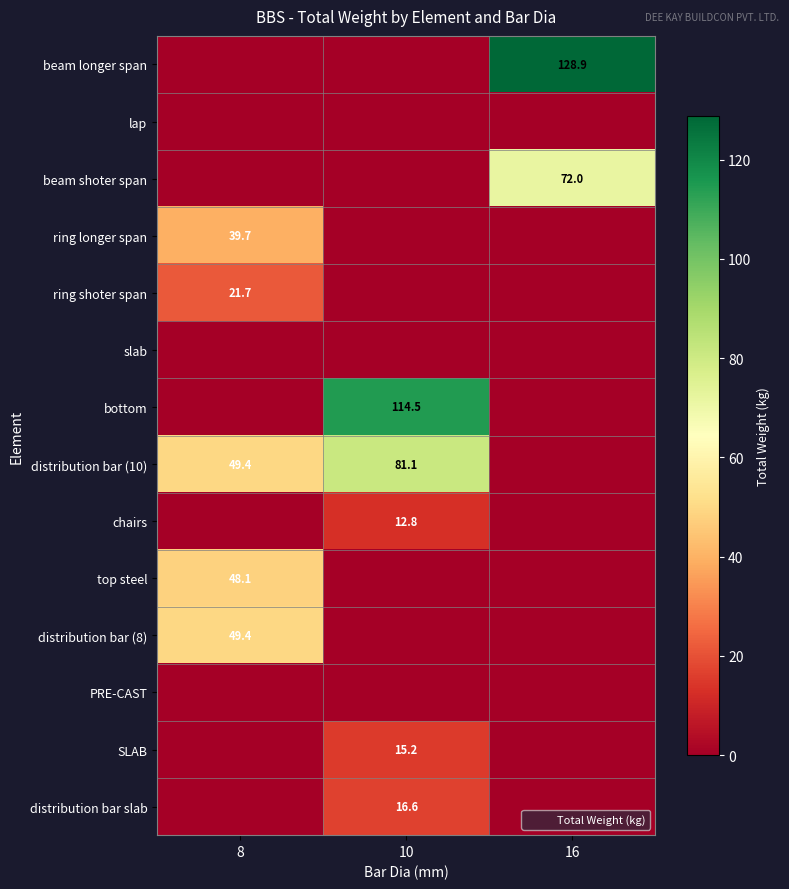

What is the difference between the maximum and minimum values in the bottom series?

114.5